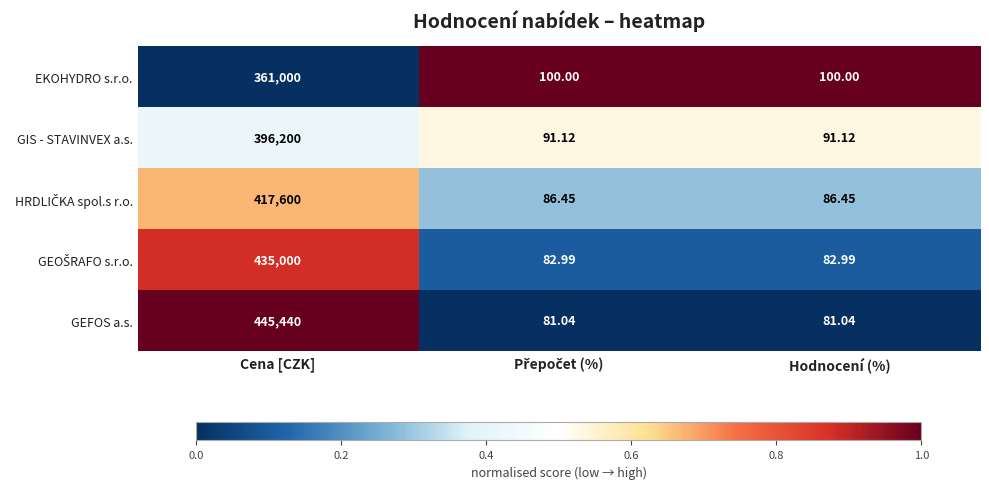

Which label corresponds to the largest value in the chart?

Cena [CZK]